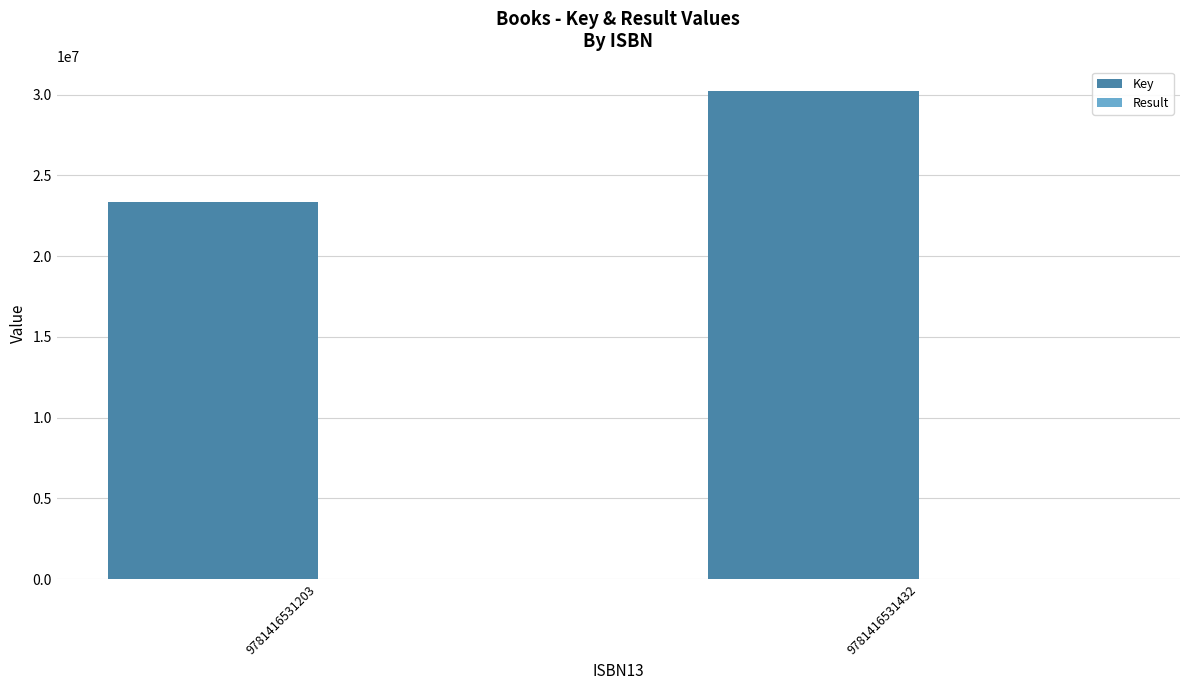

Between 9781416531203 and 9781416531432, which series saw the biggest shift?

Key